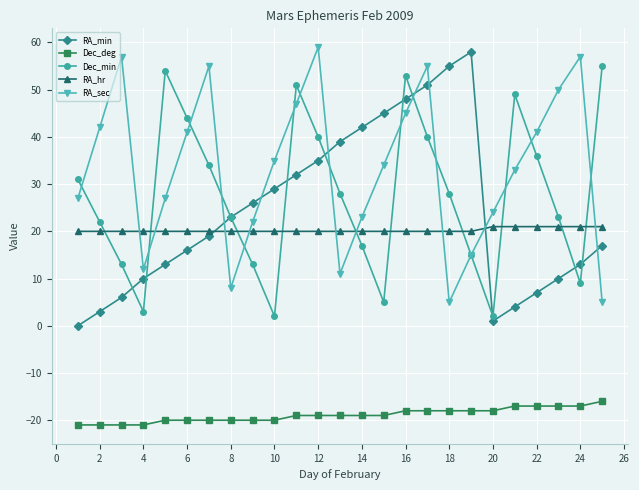

True or false: RA_hr and RA_min cross at least once.

True